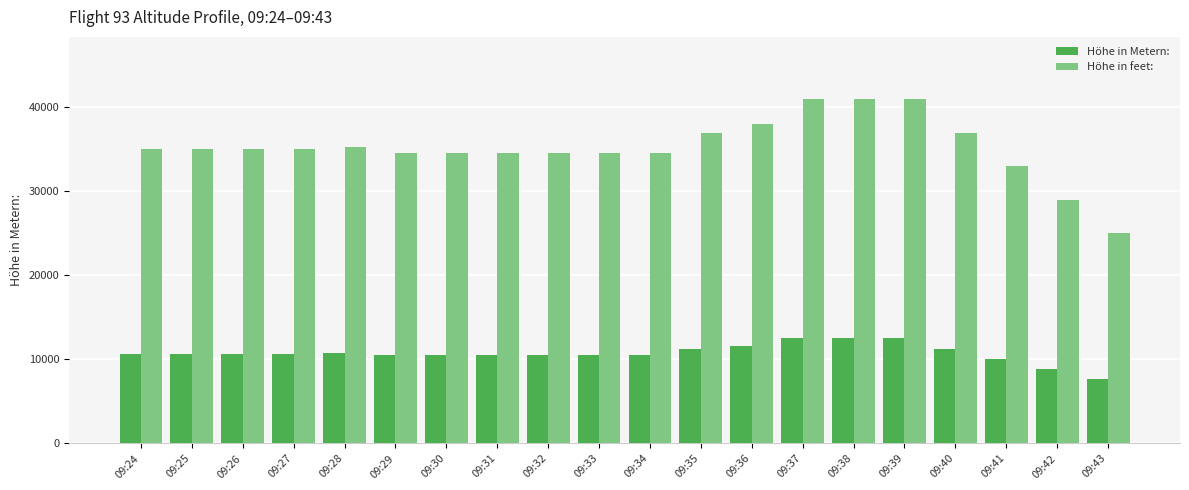

The value of Höhe in feet: at 09:34 is 53094.9. True or false?

False